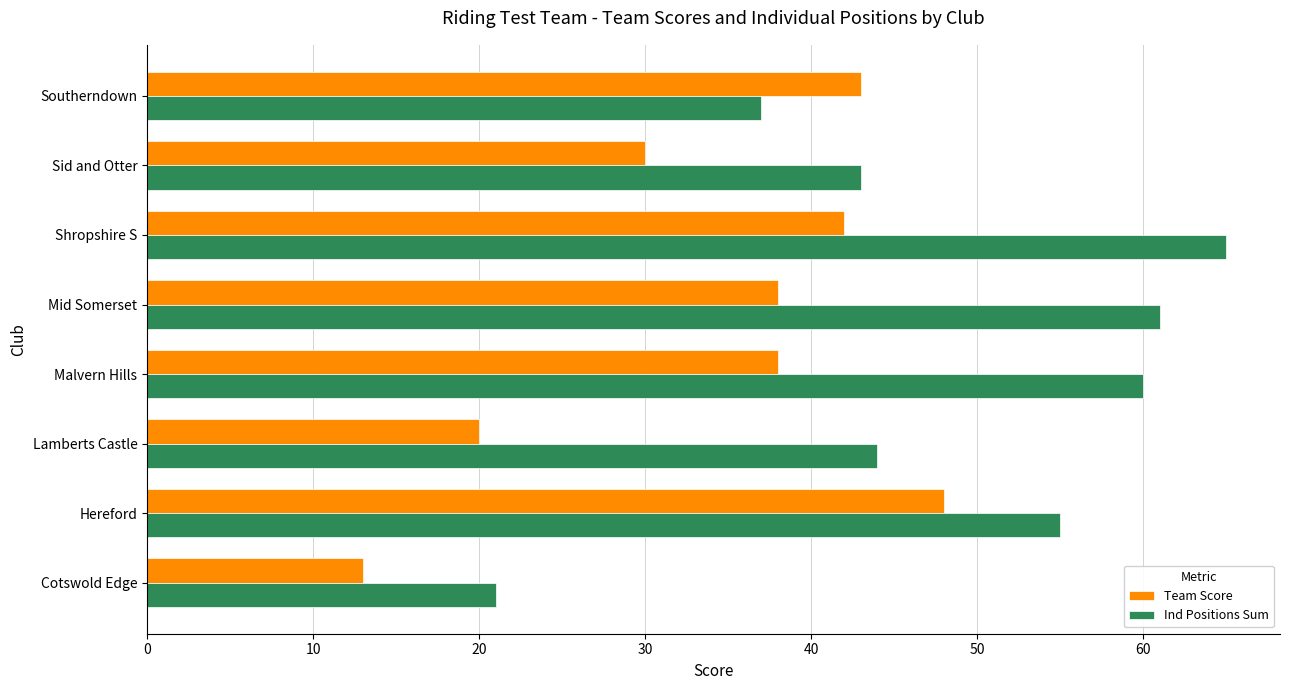

True or false: Ind Positions Sum has a value of 56 at Southerndown.

False